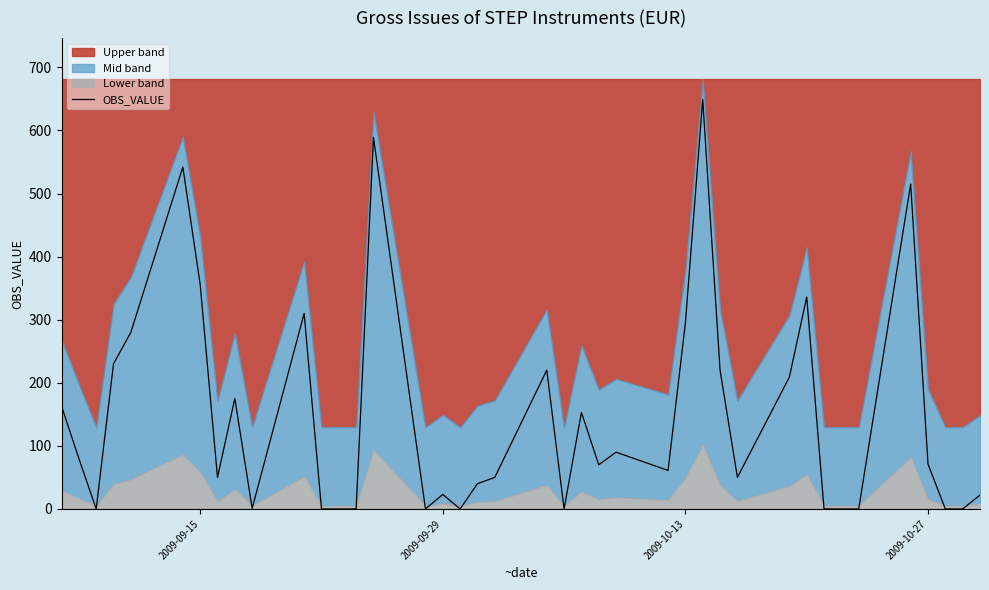

Does the chart display data point markers on the line(s)?

No